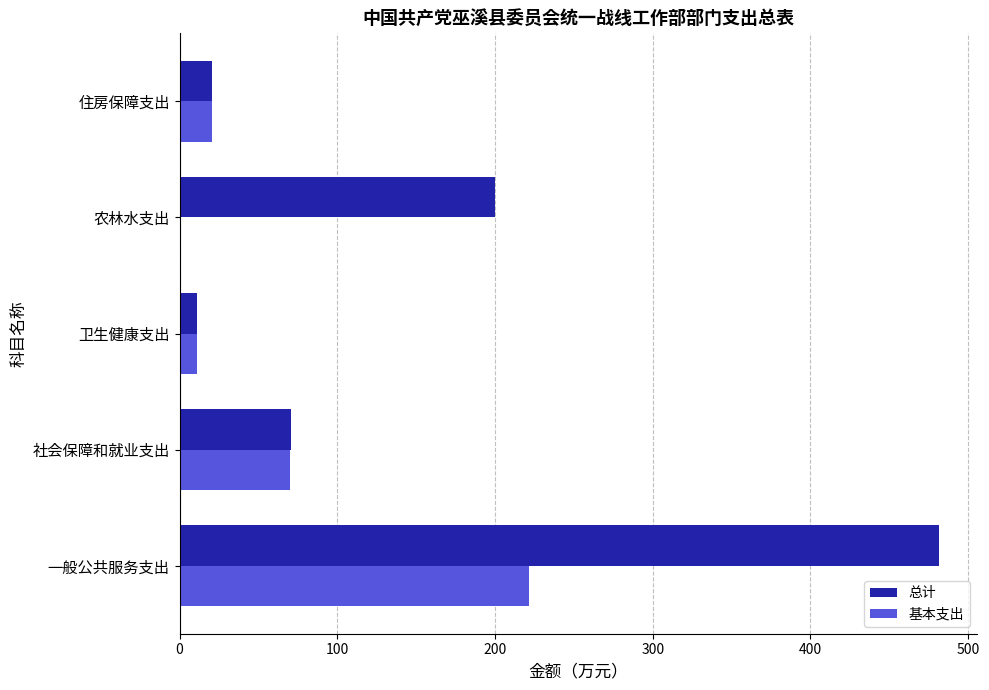

Between 一般公共服务支出 and 住房保障支出, which series saw the biggest shift?

总计